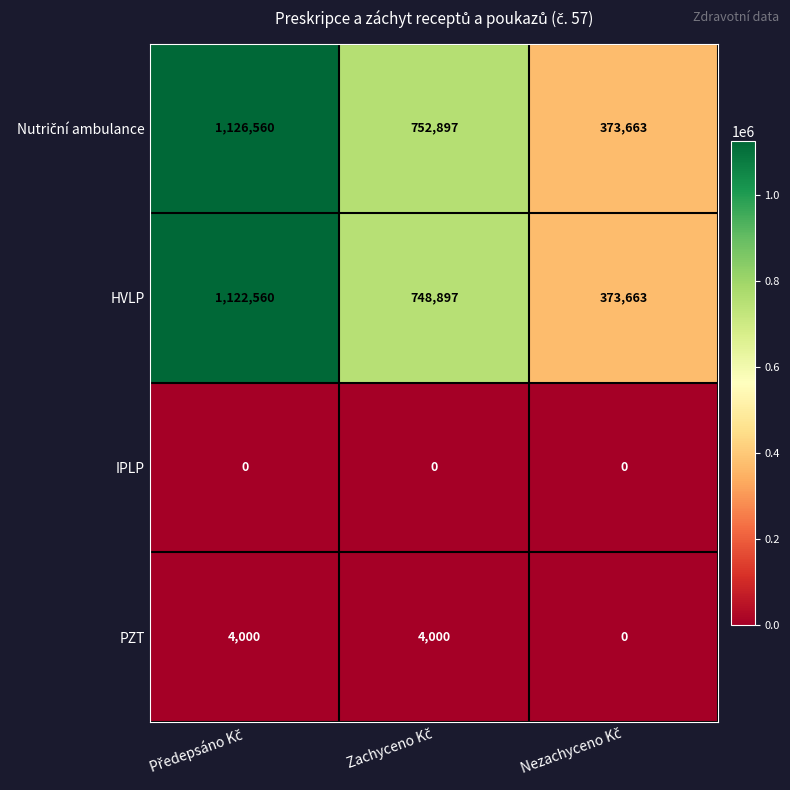

What is the maximum value shown in the chart?

1126560